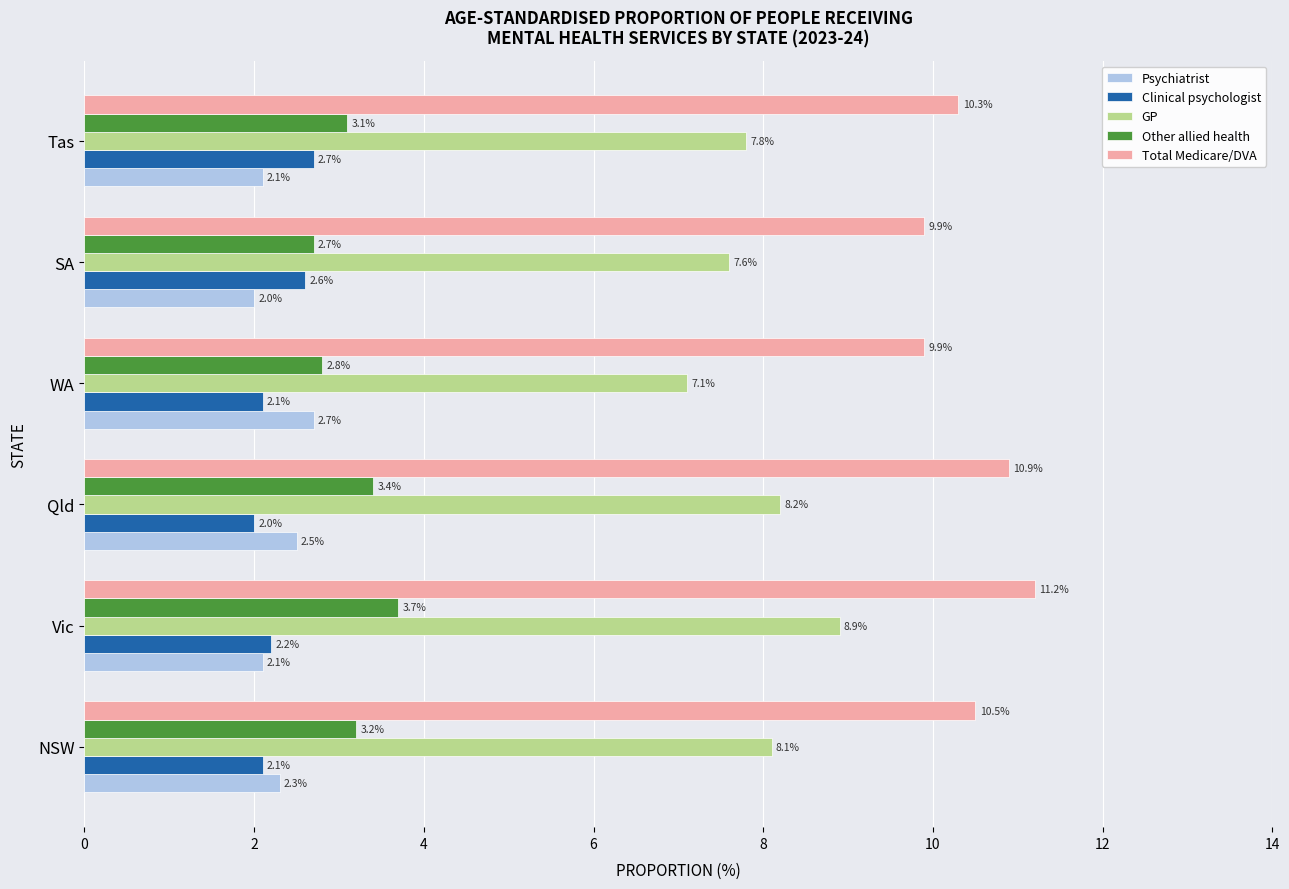

At which label does Psychiatrist reach its peak?

WA